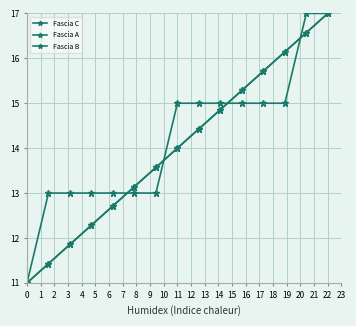

At how many categories does at least one series exceed 16?

3